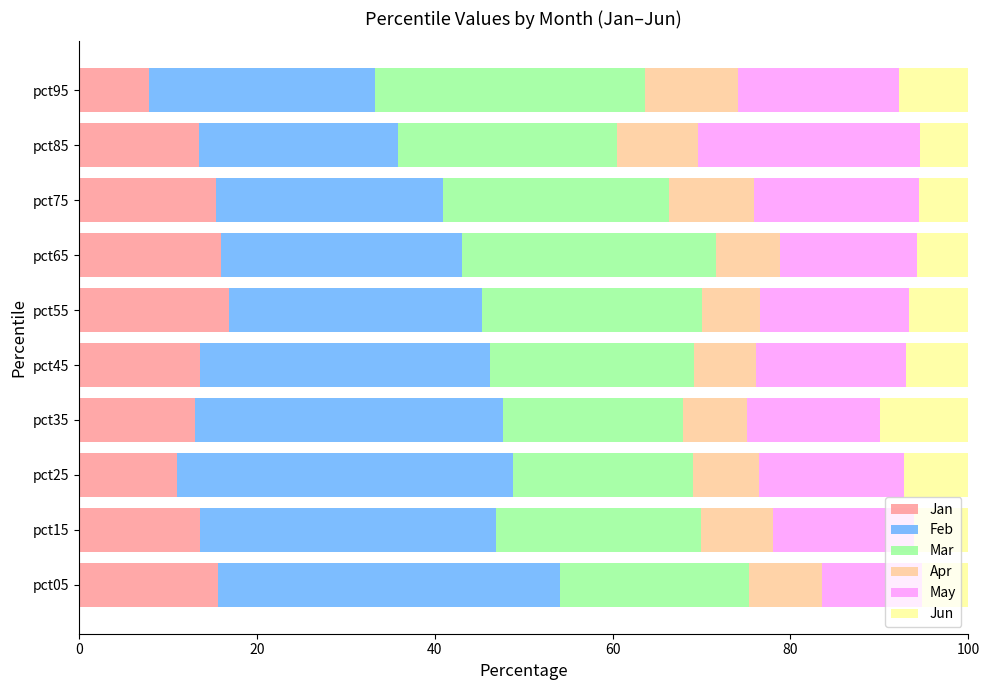

What is the average value of the Jan series?

13.7